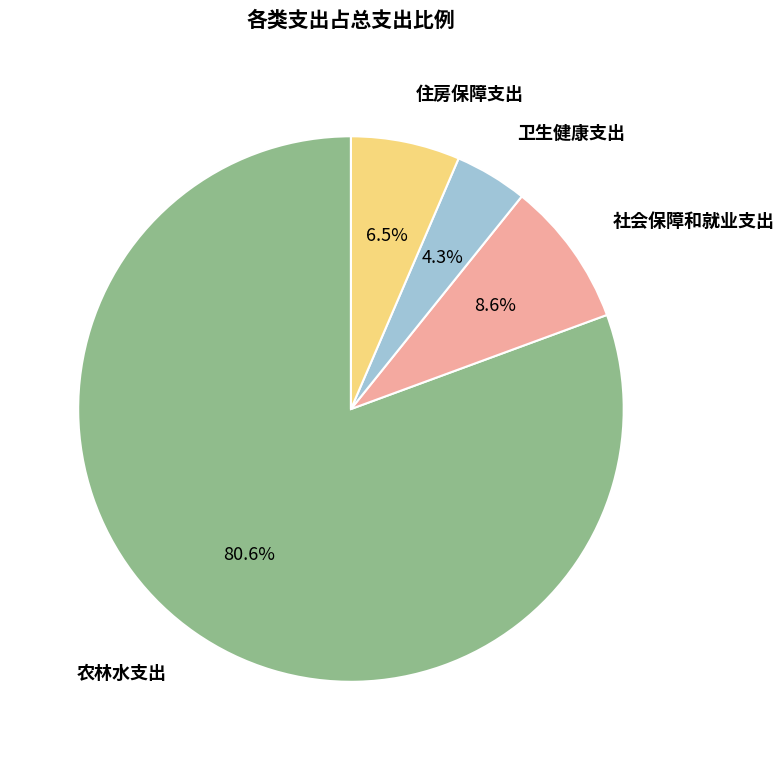

Is there any slice that represents more than half of the pie?

Yes